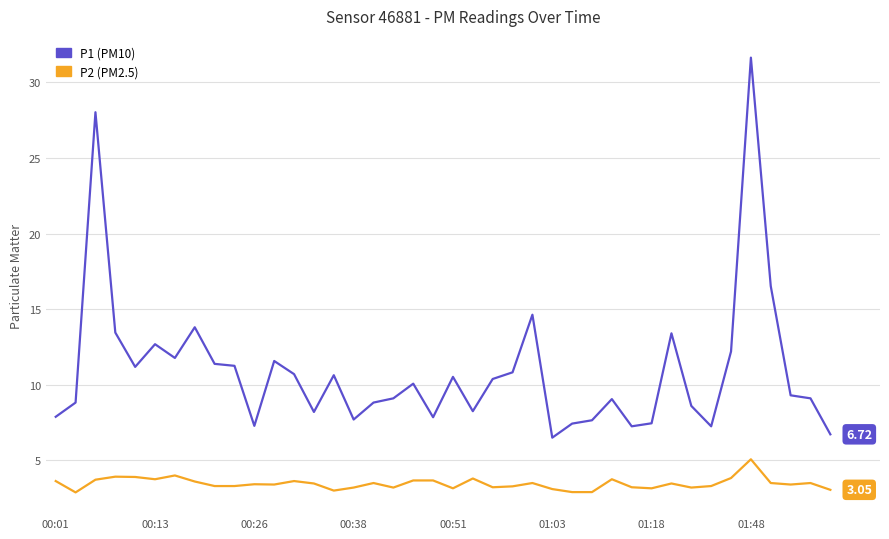

Does the chart have visible grid lines?

Yes